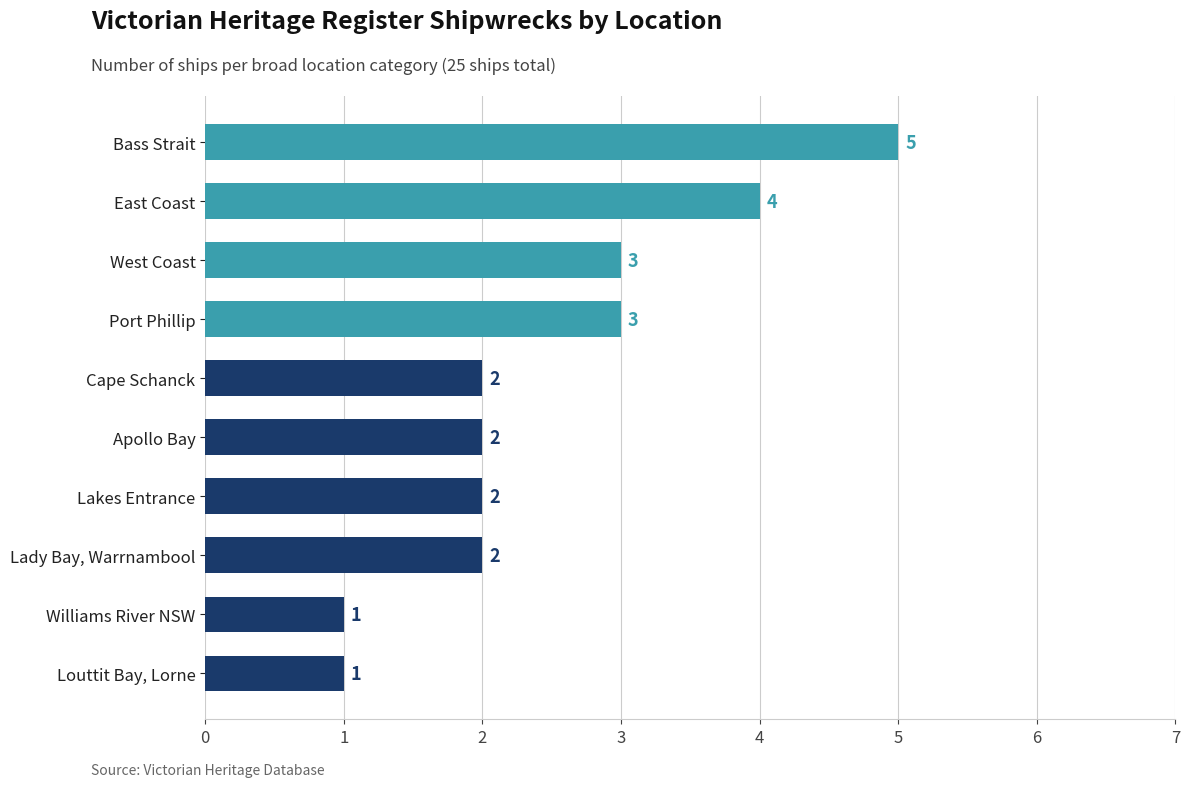

Is it true that the value at Apollo Bay is 3?

False